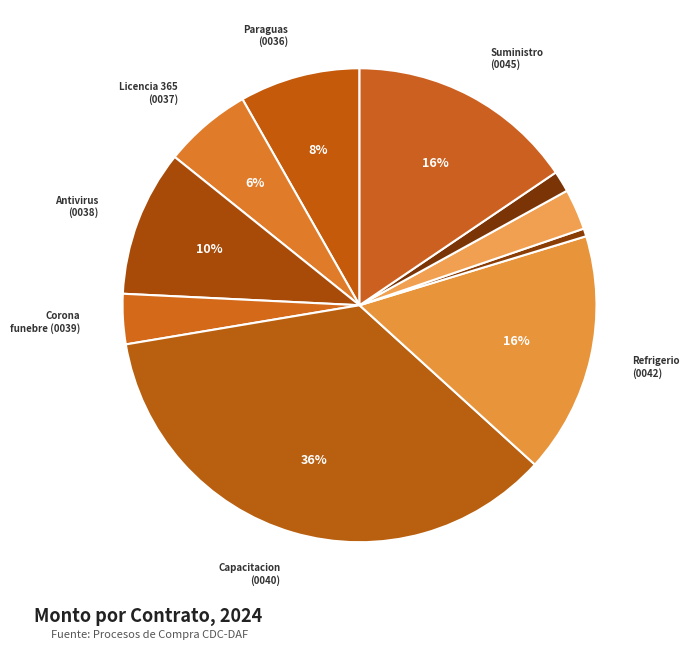

Is there a majority slice in this chart?

No